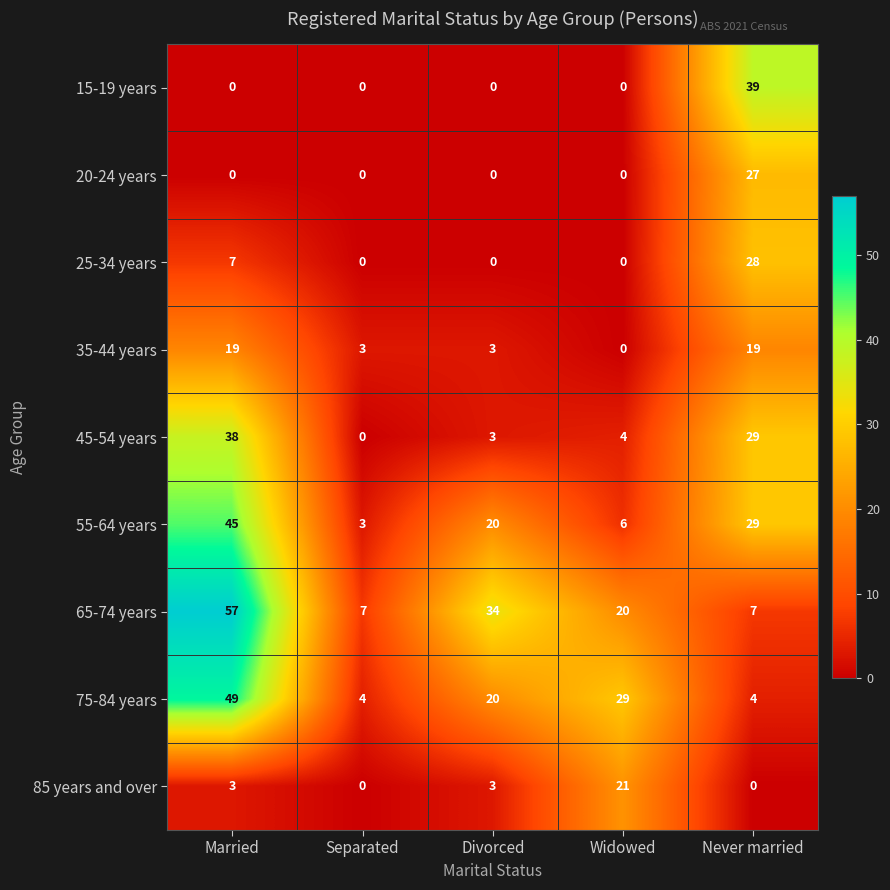

At which category is the sum across all series the highest?

Married